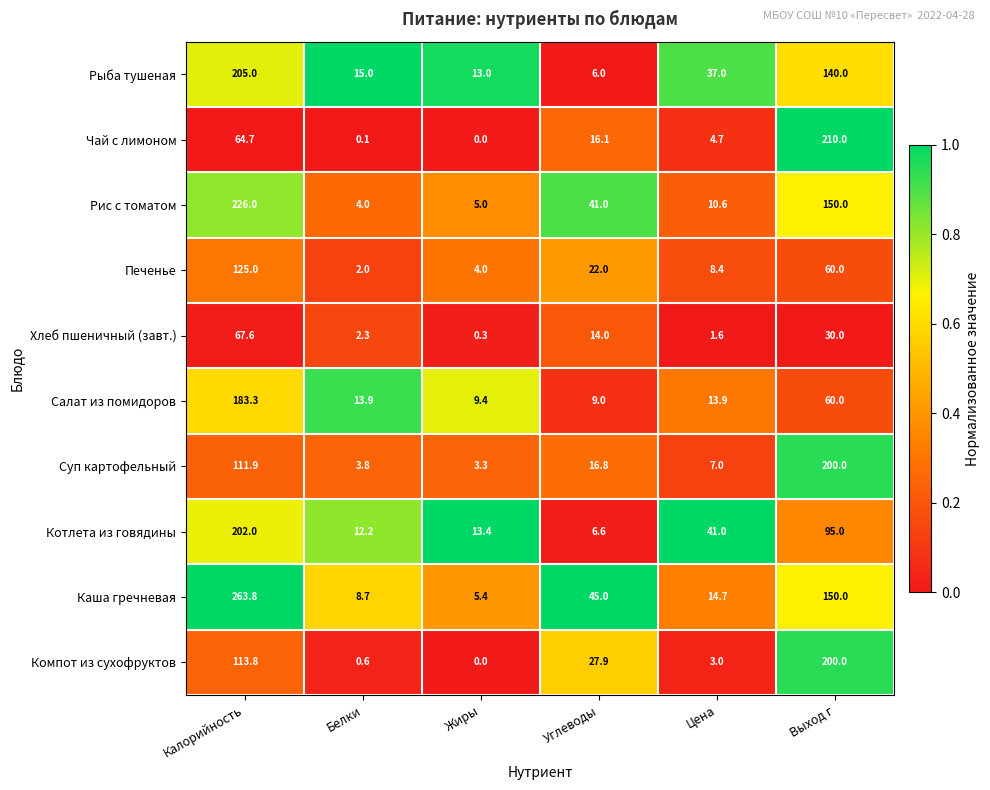

What is the difference between the Компот из сухофруктов values at Жиры and Выход г?

200.0